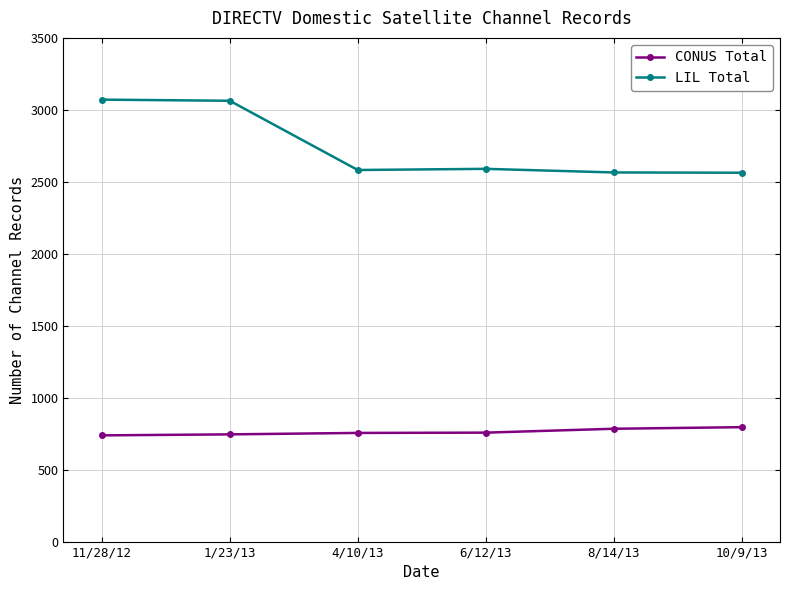

At how many categories does at least one series exceed 1374?

6